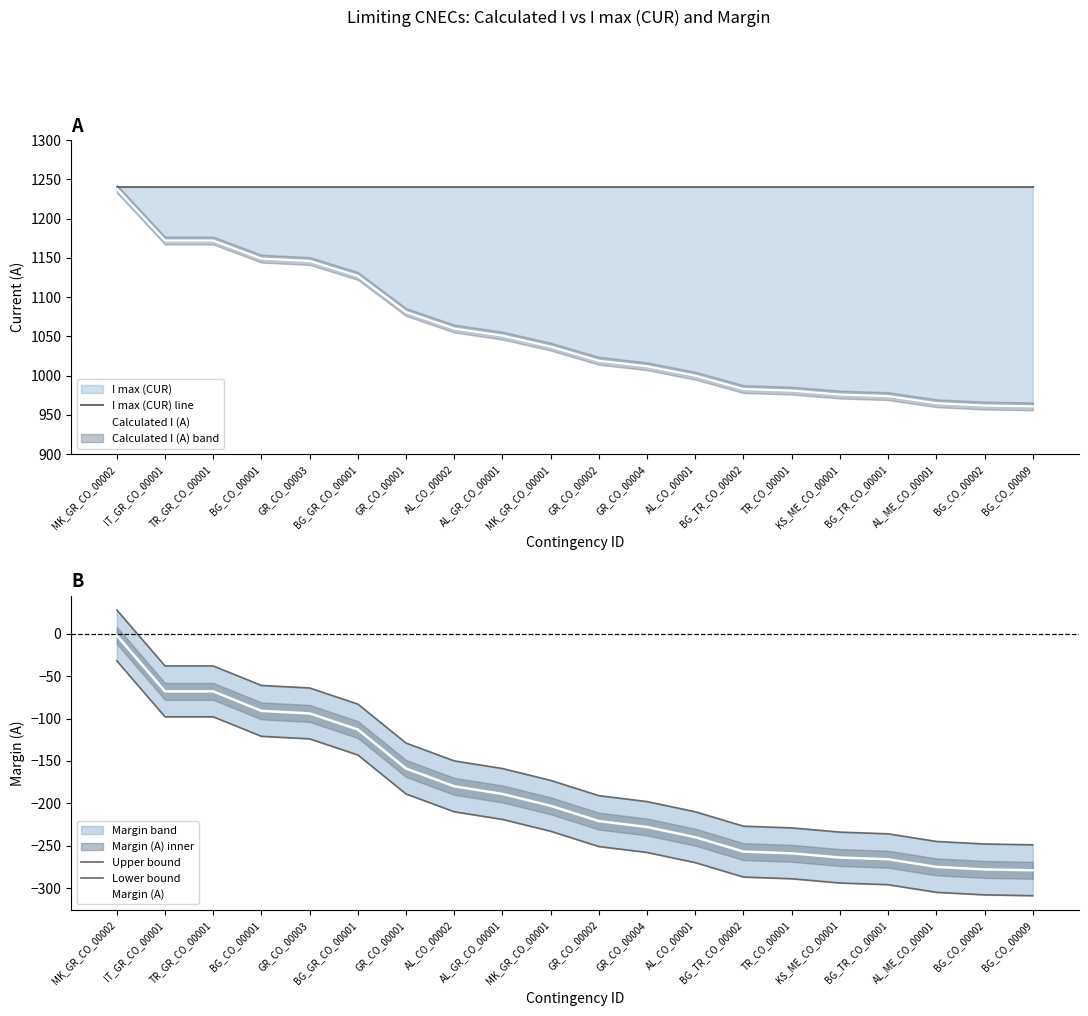

The value of Upper bound at GR_CO_00001 is -176. True or false?

False